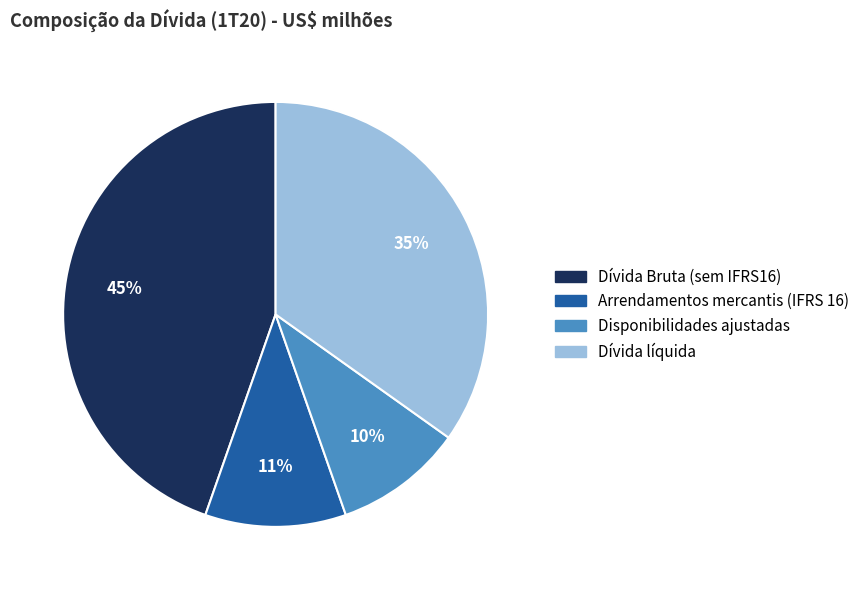

What percentage is the Dívida líquida slice, to the nearest percent?

35%